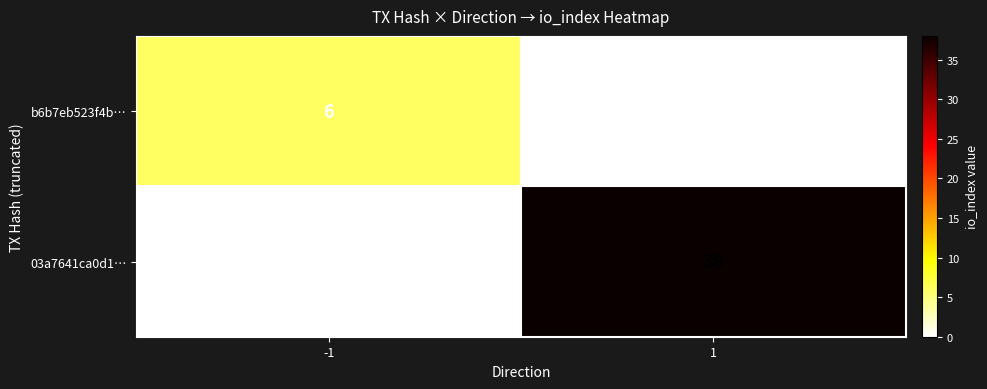

Reading left to right, extract all data points from this chart.

b6b7eb523f4b…: 6	0
03a7641ca0d1…: 0	38